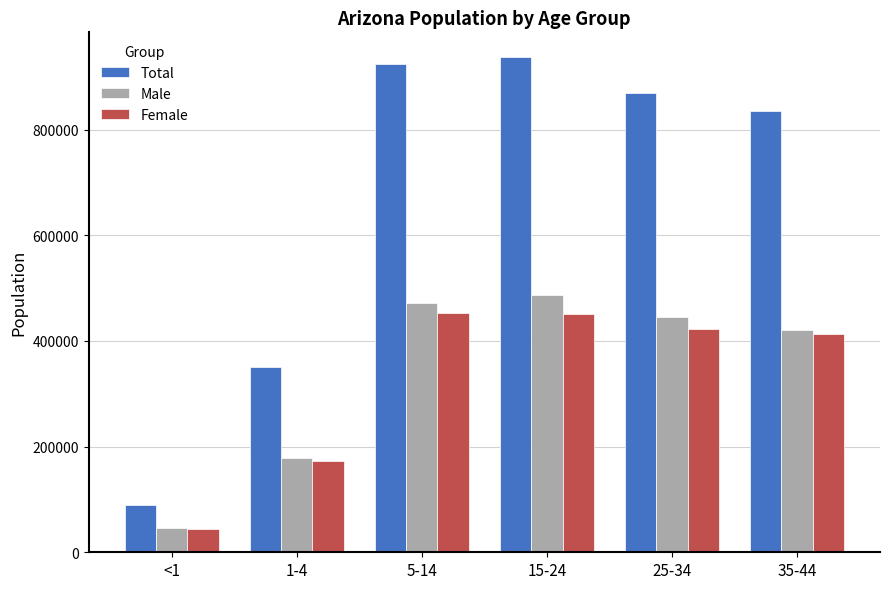

What is the lowest value of the Total series?

89196.3